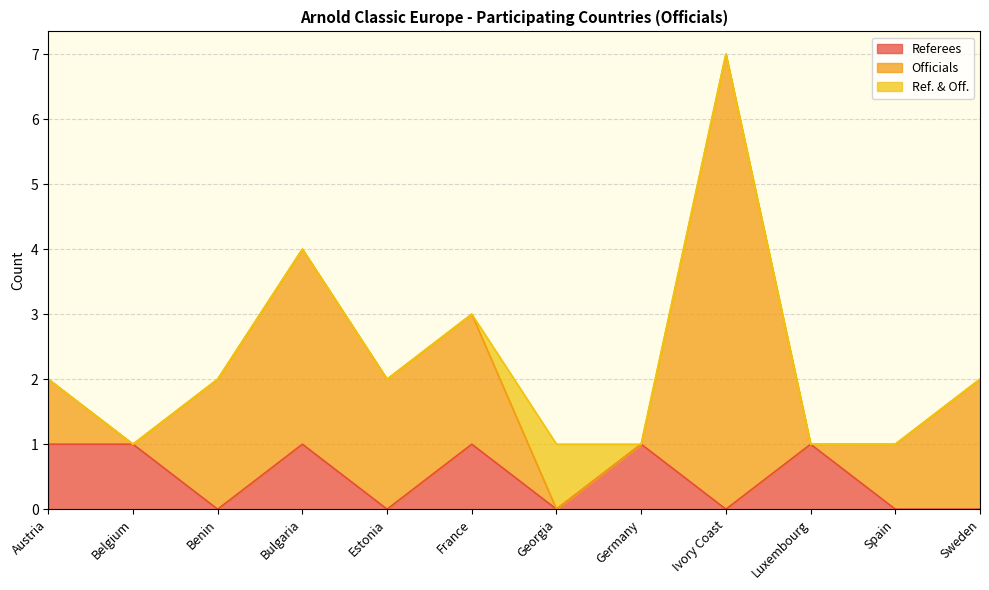

What are all the series names shown in the legend?

Referees, Officials, Ref. & Off.